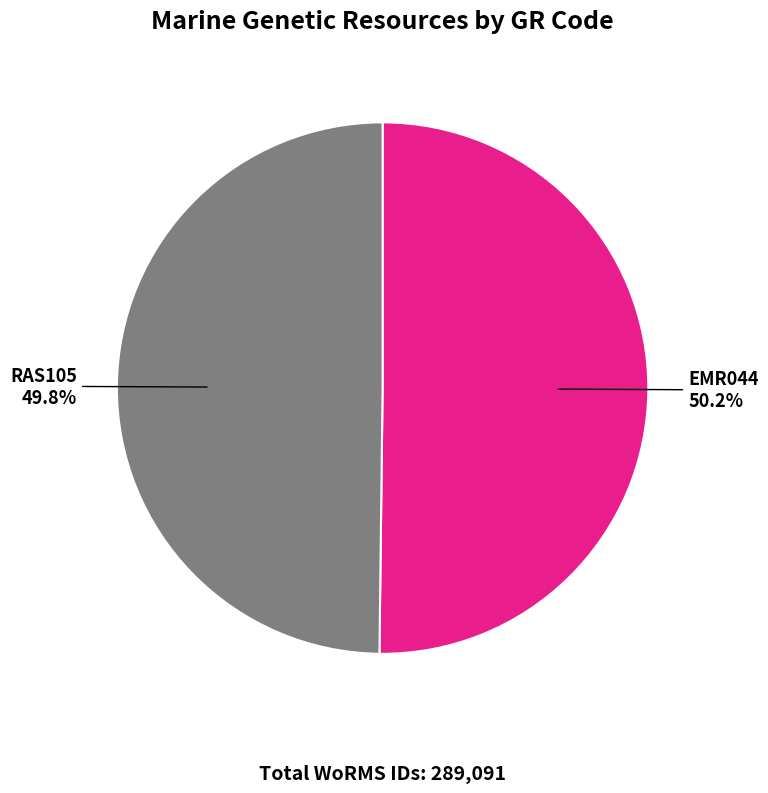

Does any single category account for the majority?

Yes